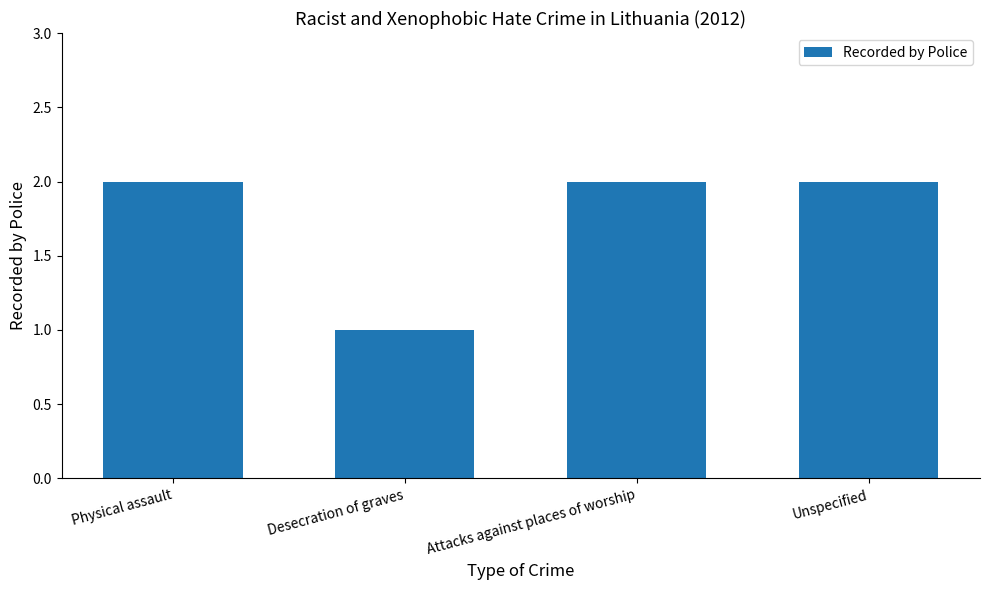

Is it true that the value at Attacks against places of worship is 2?

True